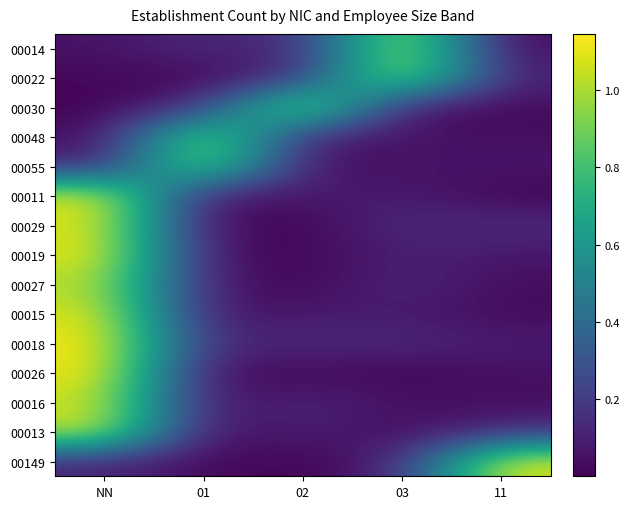

Reading left to right, list all the values displayed in this chart.

00014: NN=0.1	01=0.1	02=0.1	03=1.1	11=0.0
00022: NN=0.0	01=0.0	02=0.1	03=1.1	11=0.1
00030: NN=0.0	01=0.1	02=1.1	03=0.0	11=0.0
00048: NN=0.0	01=1.0	02=0.1	03=0.1	11=0.0
00055: NN=0.1	01=1.0	02=0.0	03=0.1	11=0.1
00011: NN=1.1	01=0.0	02=0.1	03=0.1	11=0.0
00029: NN=1.1	01=0.0	02=0.0	03=0.1	11=0.1
00019: NN=1.1	01=0.0	02=0.0	03=0.1	11=0.1
00027: NN=1.0	01=0.1	02=0.0	03=0.1	11=0.0
00015: NN=1.1	01=0.0	02=0.1	03=0.1	11=0.0
00018: NN=1.1	01=0.1	02=0.1	03=0.1	11=0.1
00026: NN=1.1	01=0.0	02=0.0	03=0.0	11=0.0
00016: NN=1.1	01=0.0	02=0.1	03=0.1	11=0.0
00013: NN=1.1	01=0.0	02=0.1	03=0.0	11=0.1
00149: NN=0.1	01=0.0	02=0.0	03=0.1	11=1.1